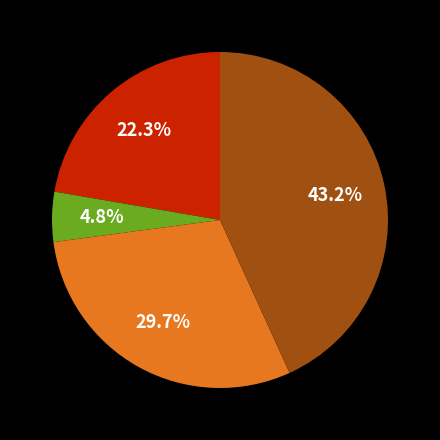

Does any single category account for the majority?

No